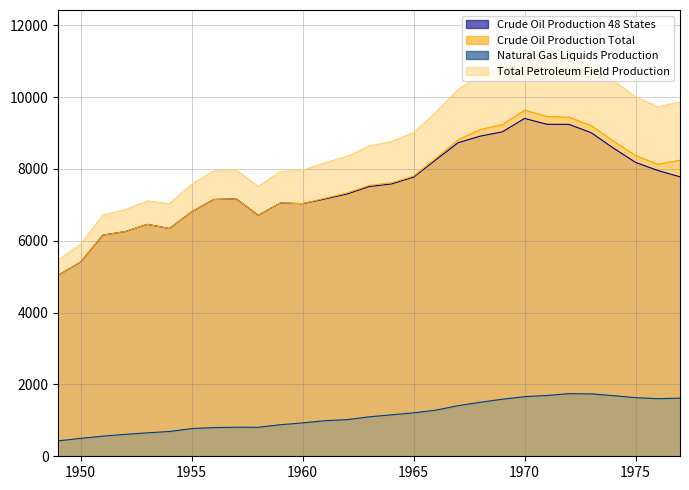

True or false: Crude Oil Production Total and Natural Gas Liquids Production cross at least once.

False